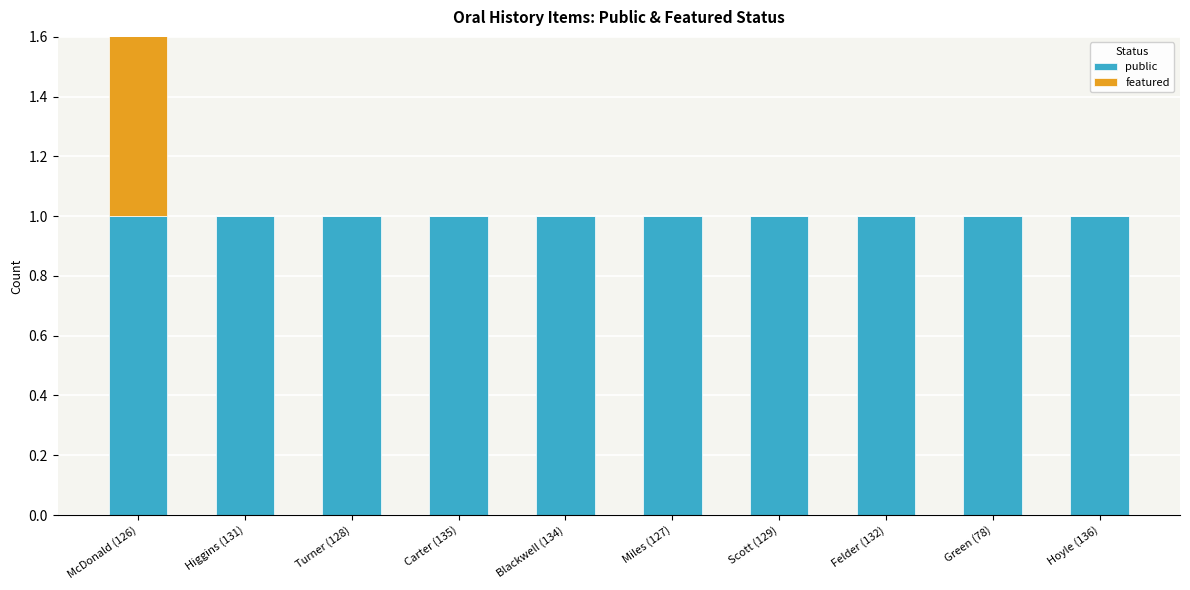

What is the total value across all series at Hoyle (136)?

1